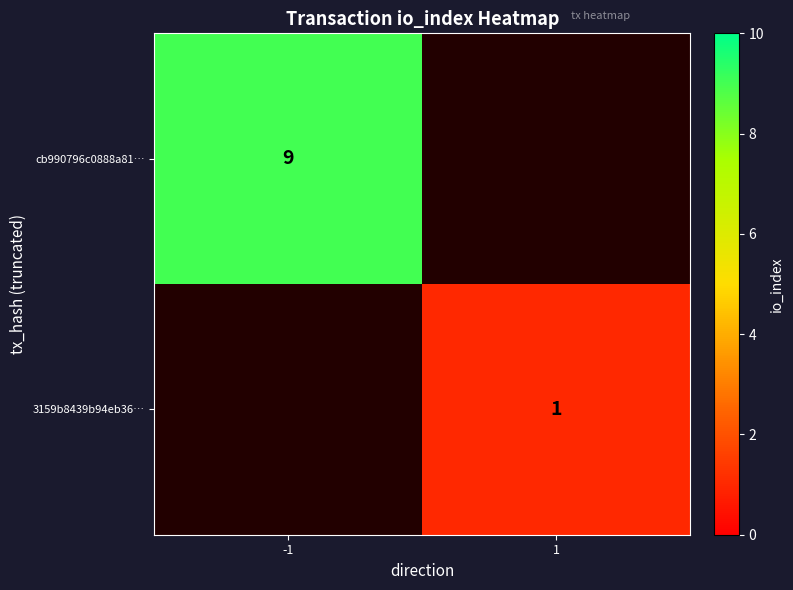

Is it true that cb990796c0888a81… equals 6 at -1?

False